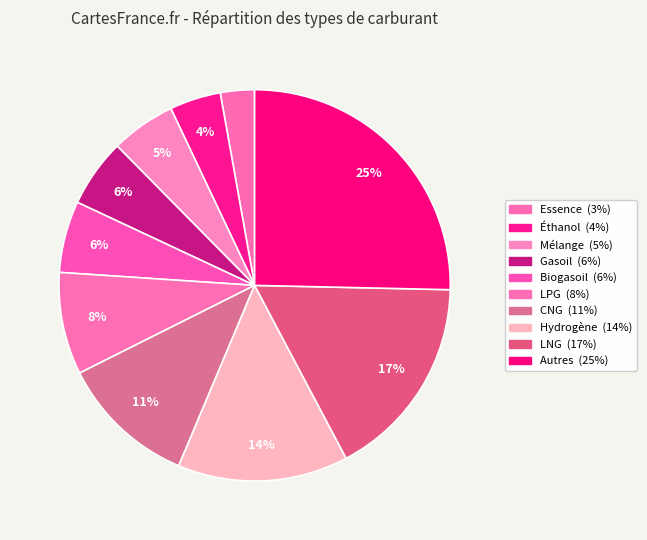

The LNG slice represents 17% of the pie. True or false?

True